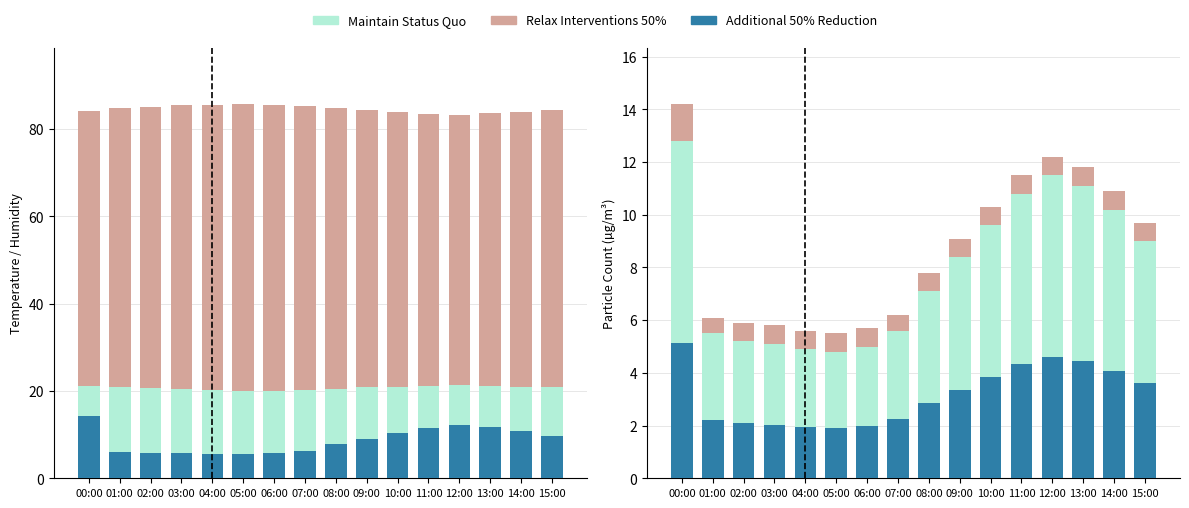

Is the value of Additional 50% Reduction at 02:00 greater than the value of Maintain Status Quo at 03:00?

No